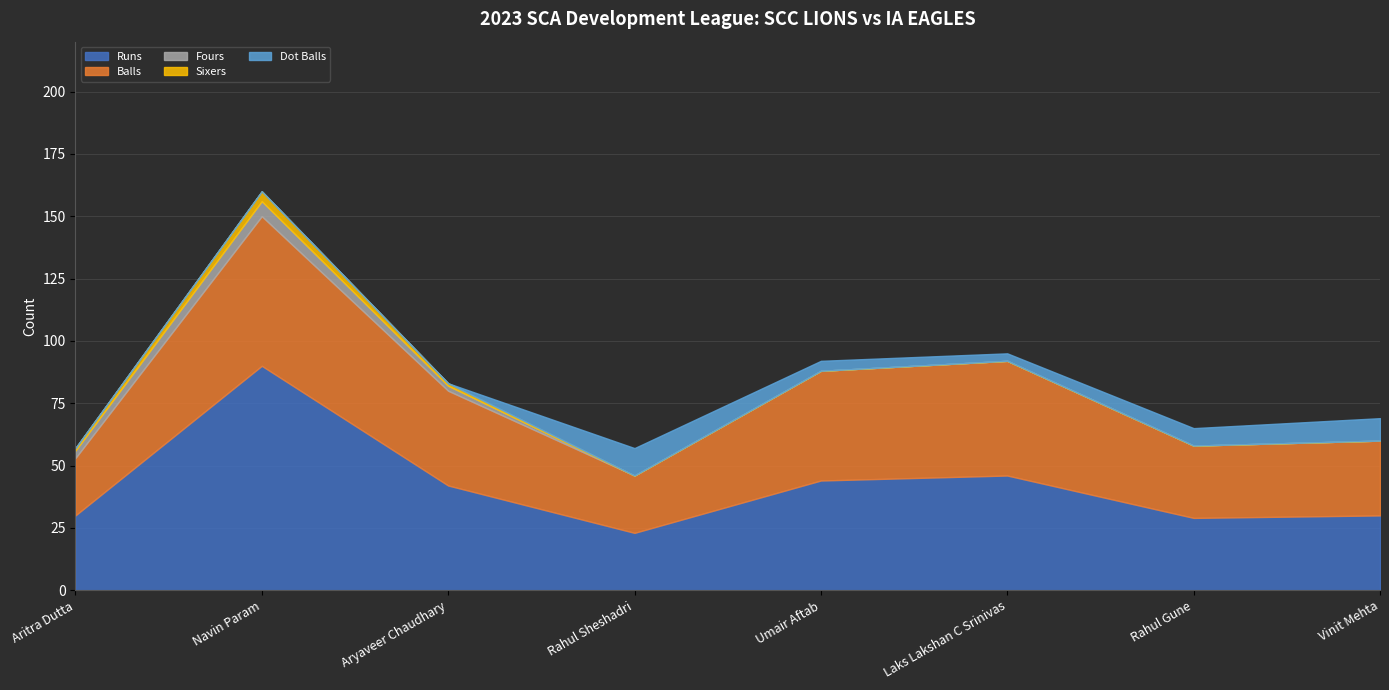

Rank the series by their maximum value, from lowest to highest.

Sixers, Fours, Dot Balls, Balls, Runs